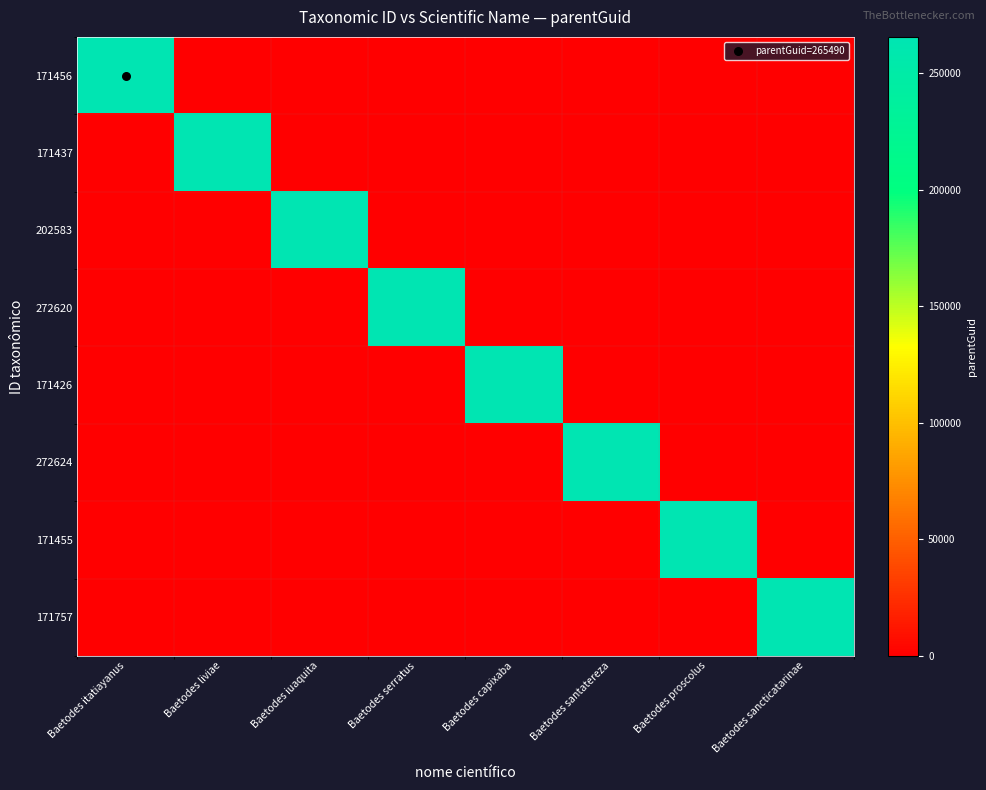

Which series changed the most between Baetodes itatiayanus and Baetodes santatereza?

171456